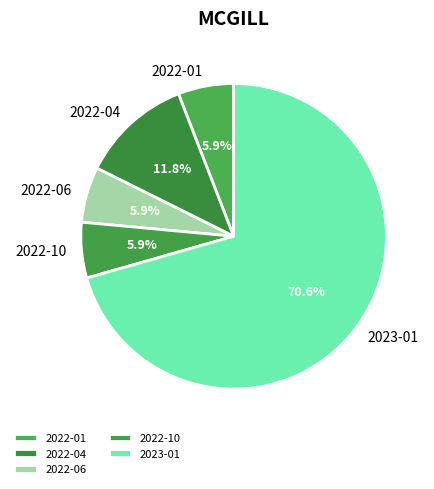

Which slice is the largest?

2023-01